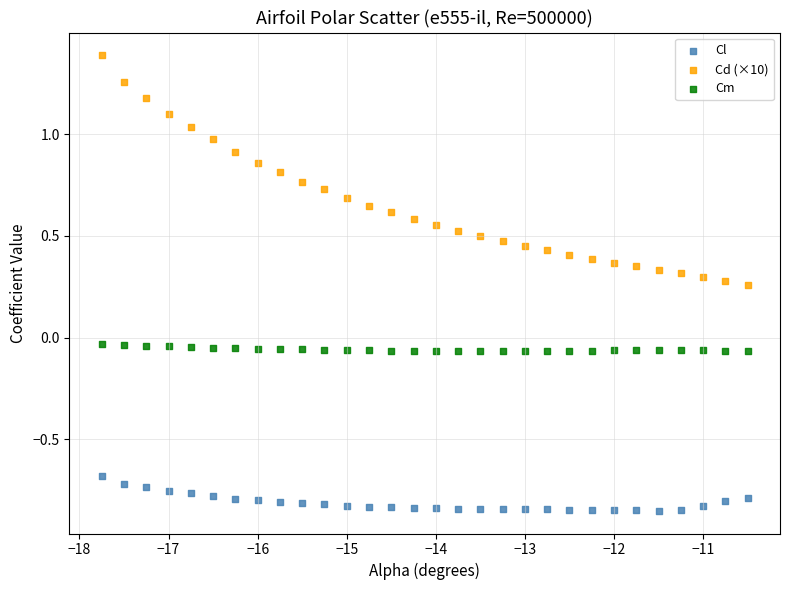

Across all data points, what is the range of X values (max minus min)?

7.2